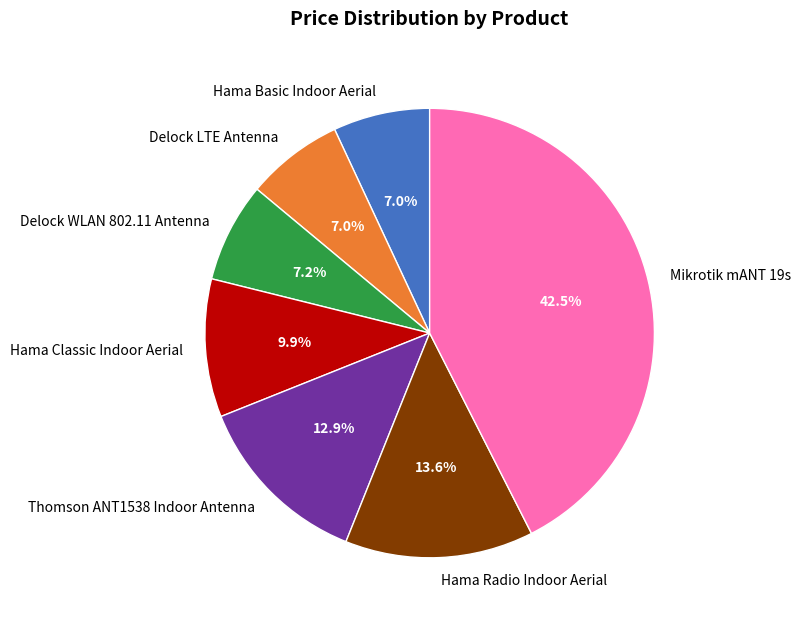

To the nearest percent, what portion does Hama Basic Indoor Aerial represent?

7%